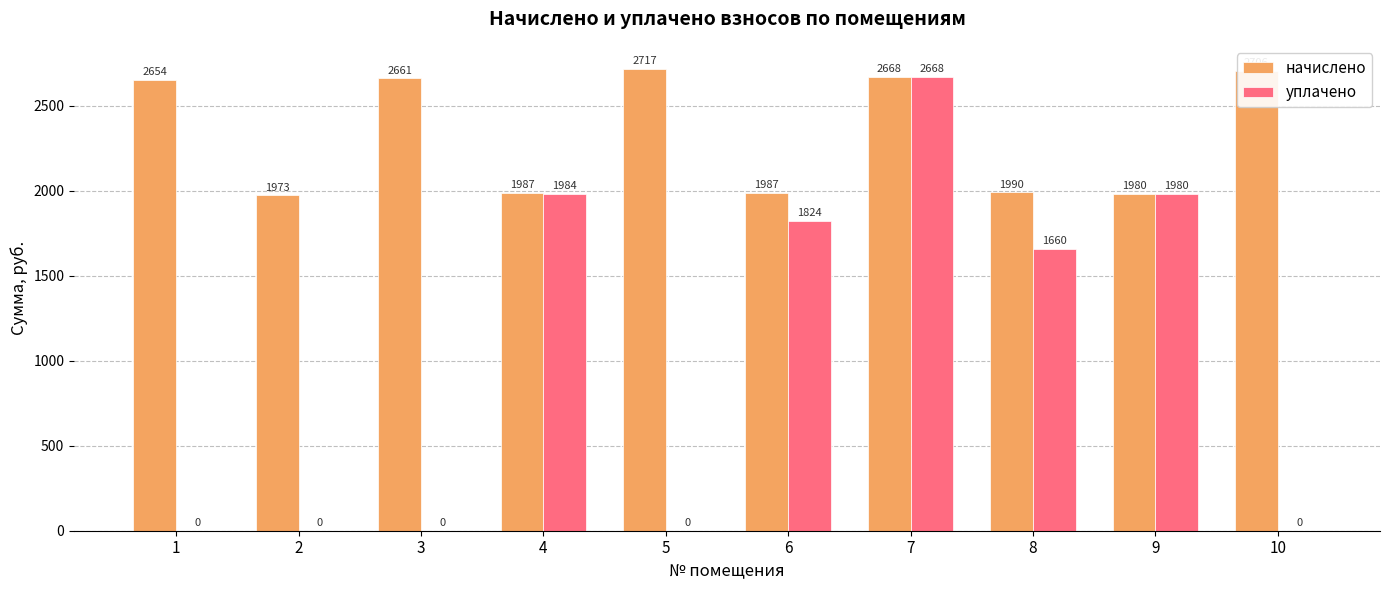

True or false: начислено has a value of 2660.6 at 3.

True